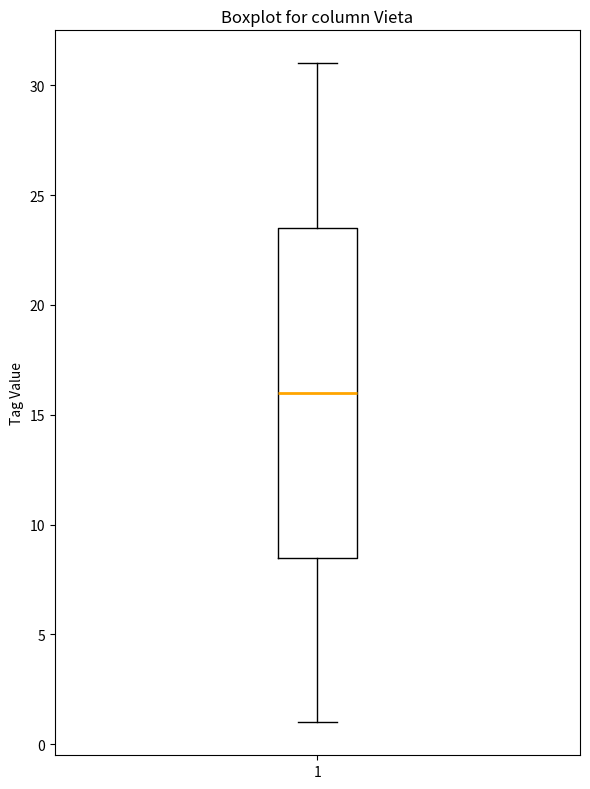

Where does the median line of the box at x = 1 sit on the y-axis? The values are not printed on the chart, so give them approximately, as read against the axis.

16.0